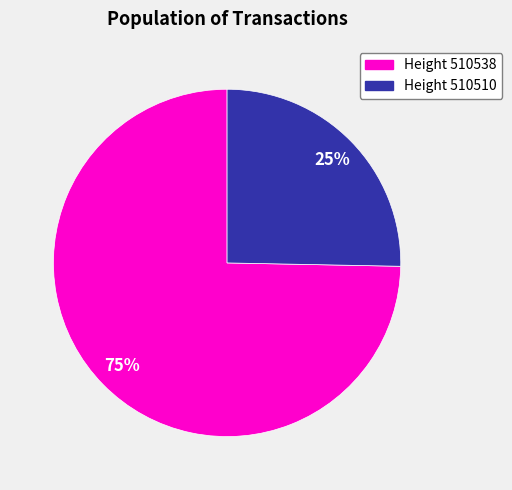

Does any single category account for the majority?

Yes